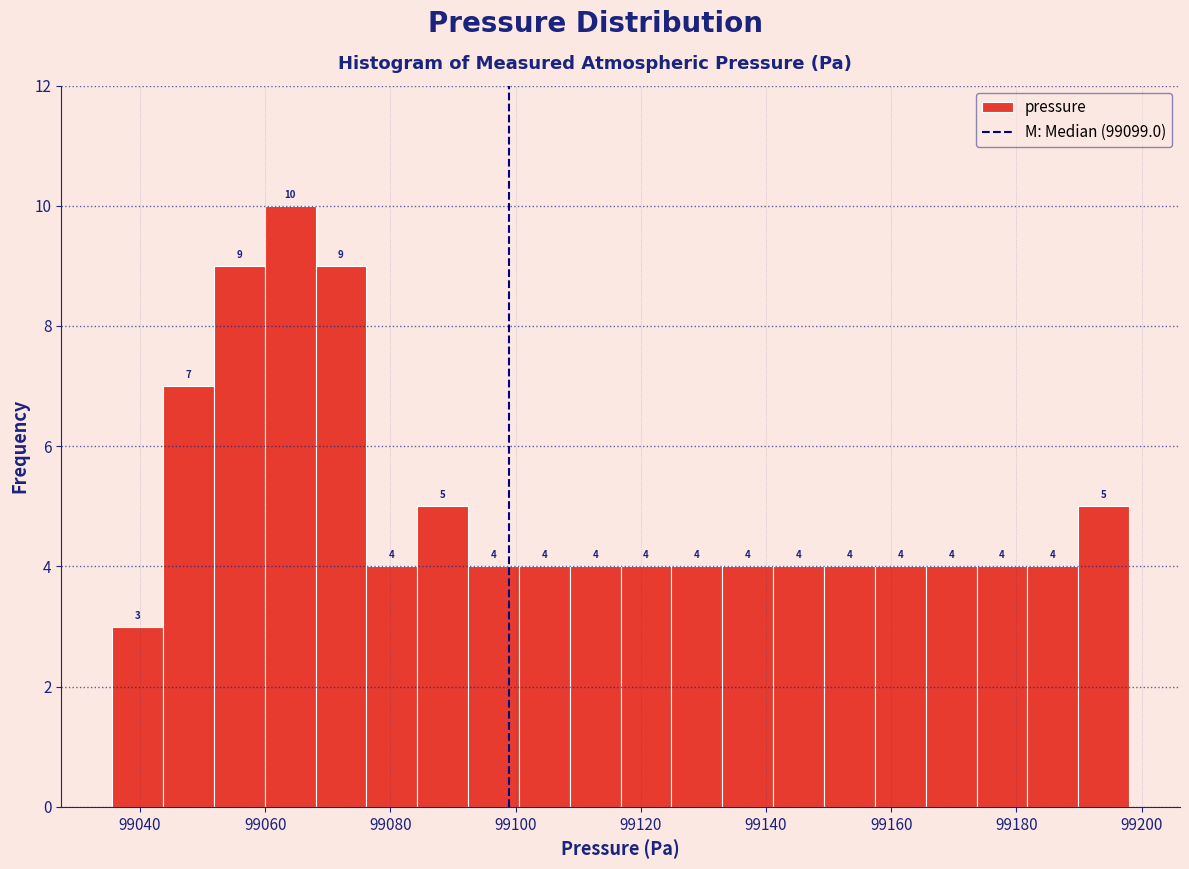

Reading left to right, transcribe this chart: for each bar, give the range it covers on the x-axis and its height. The bar edges are not printed on the chart, so give them approximately, as read against the axis.

99036 to 99044: 3
99044 to 99052: 7
99052 to 99060: 9
99060 to 99068: 10
99068 to 99076: 9
99076 to 99084: 4
99084 to 99092: 5
99092 to 99100: 4
99100 to 99108: 4
99108 to 99116: 4
99116 to 99124: 4
99124 to 99134: 4
99134 to 99142: 4
99142 to 99150: 4
99150 to 99158: 4
99158 to 99166: 4
99166 to 99174: 4
99174 to 99182: 4
99182 to 99190: 4
99190 to 99198: 5